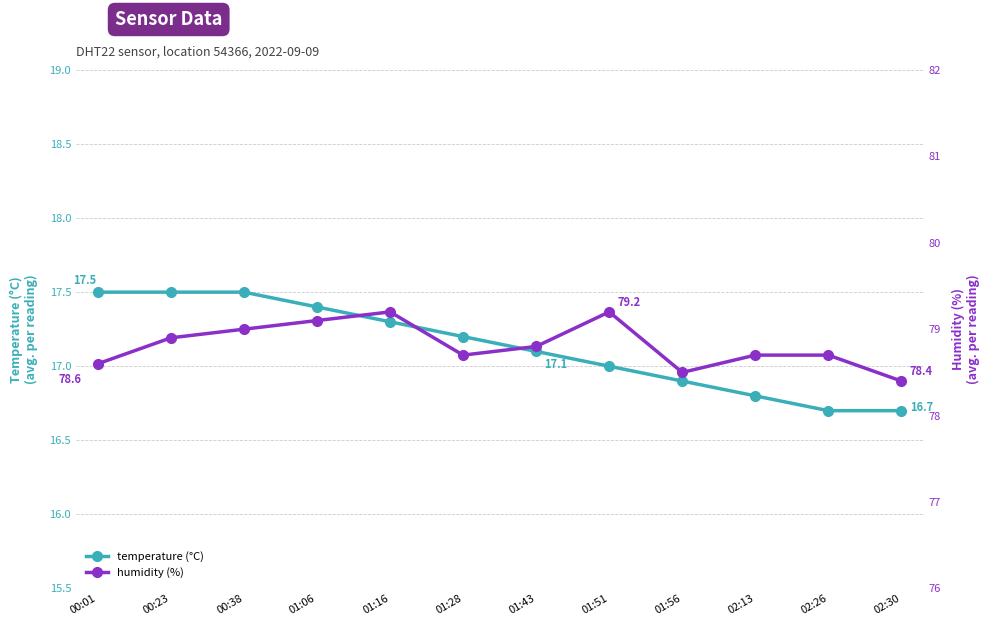

What is the difference between the temperature values at 01:56 and 00:23?

0.6